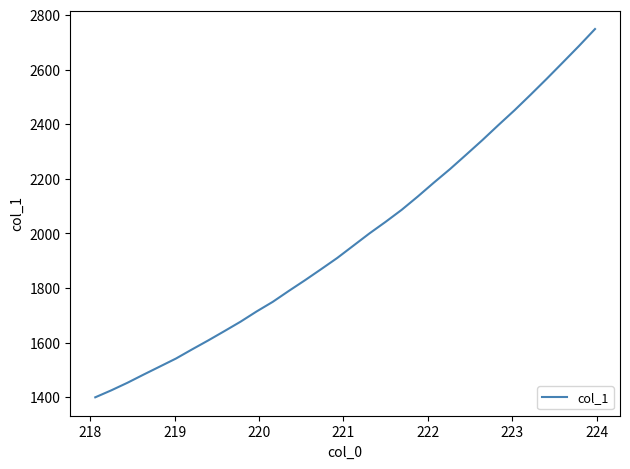

What is the greatest value displayed?

2748.2